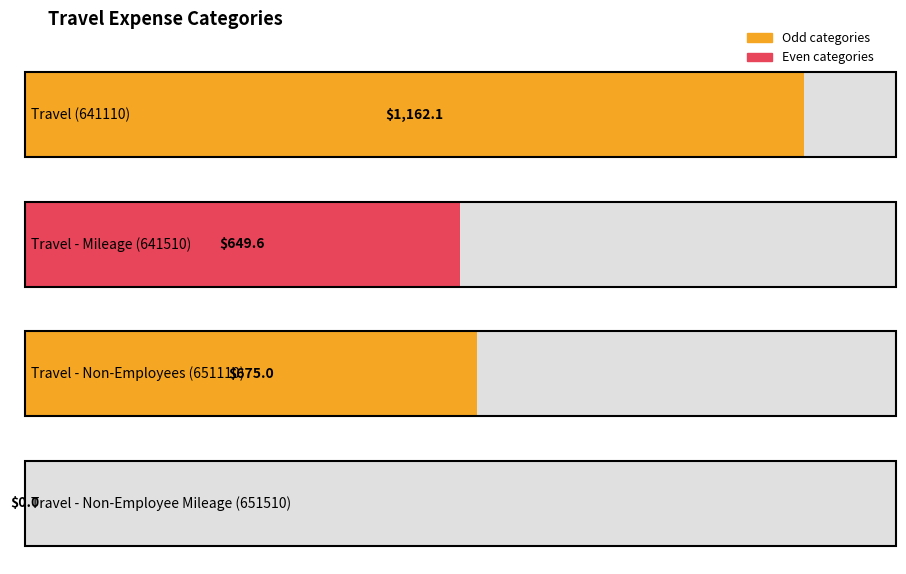

Which has a higher value, Travel - Non-Employees (651110) or Travel - Mileage (641510)?

Travel - Non-Employees (651110)